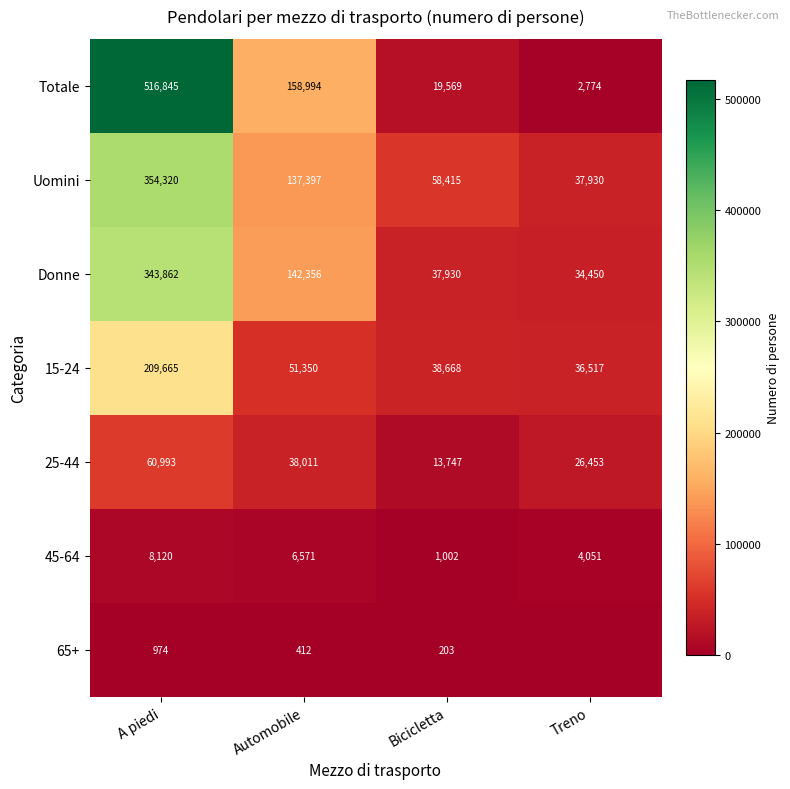

How many series are shown in this chart?

7